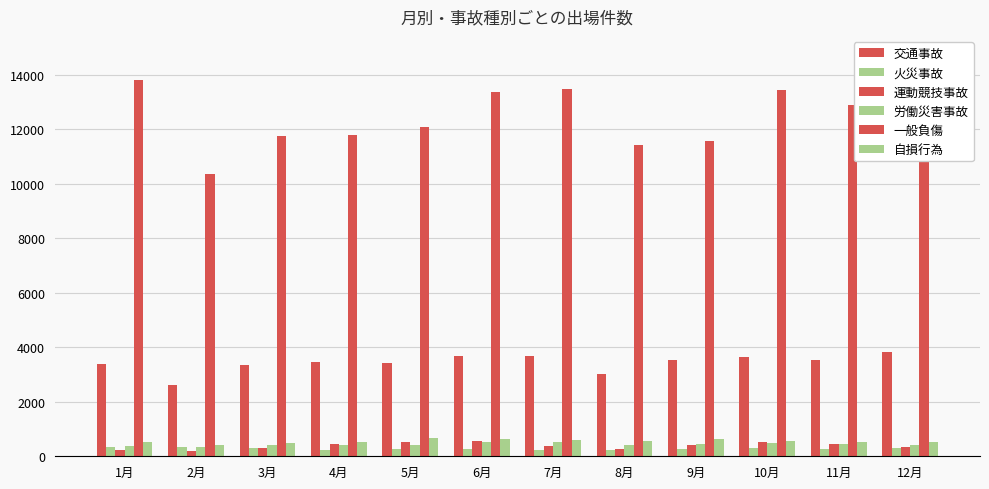

Reading left to right, extract all data points from this chart.

交通事故: 3387	2601	3338	3463	3419	3666	3692	3009	3527	3628	3549	3822
火災事故: 328	335	318	236	254	269	247	219	259	289	278	322
運動競技事故: 233	190	307	447	506	547	381	263	416	536	463	327
労働災害事故: 376	329	412	405	421	530	518	419	467	492	441	431
一般負傷: 13788	10359	11749	11773	12083	13355	13491	11426	11566	13421	12888	14688
自損行為: 509	425	503	538	662	637	610	551	638	548	519	524